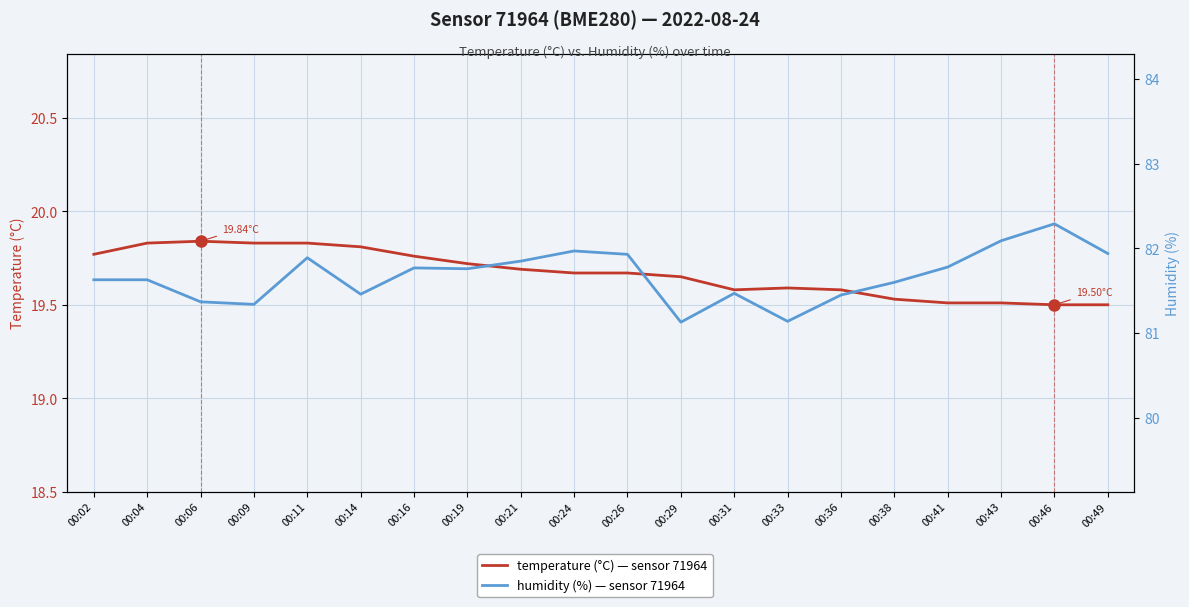

Between 00:33 and 00:49, which series saw the biggest shift?

humidity